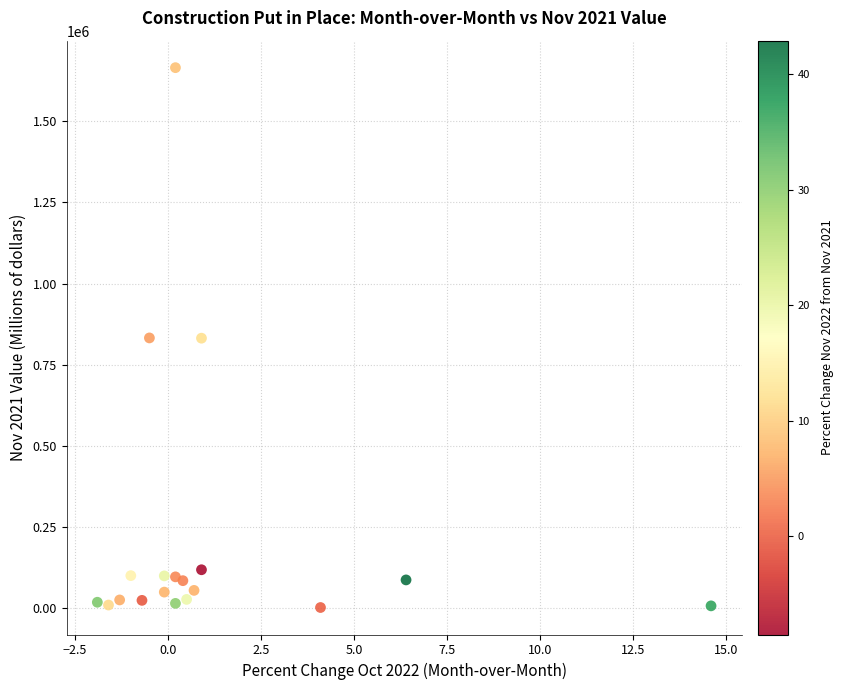

What is the range of Y values (max minus min)?

1662297